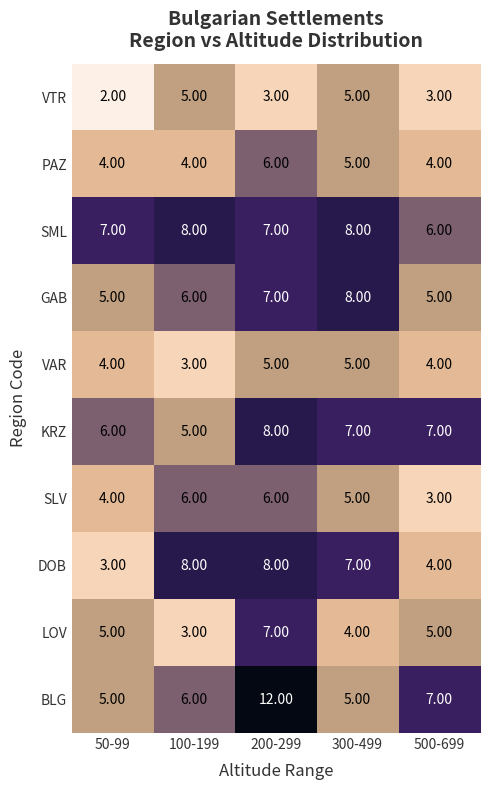

What is the average value of the DOB series?

6